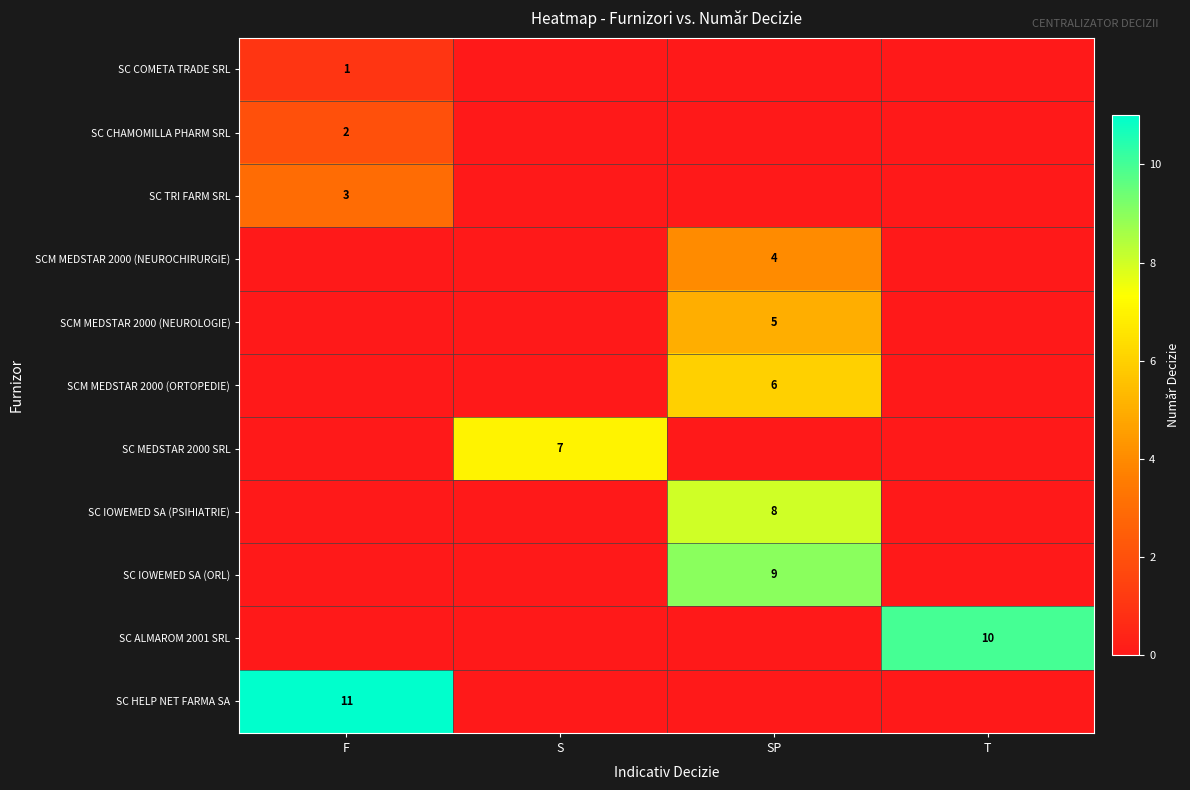

Is the value of SCM MEDSTAR 2000 (NEUROCHIRURGIE) at F greater than the value of SC COMETA TRADE SRL at S?

No